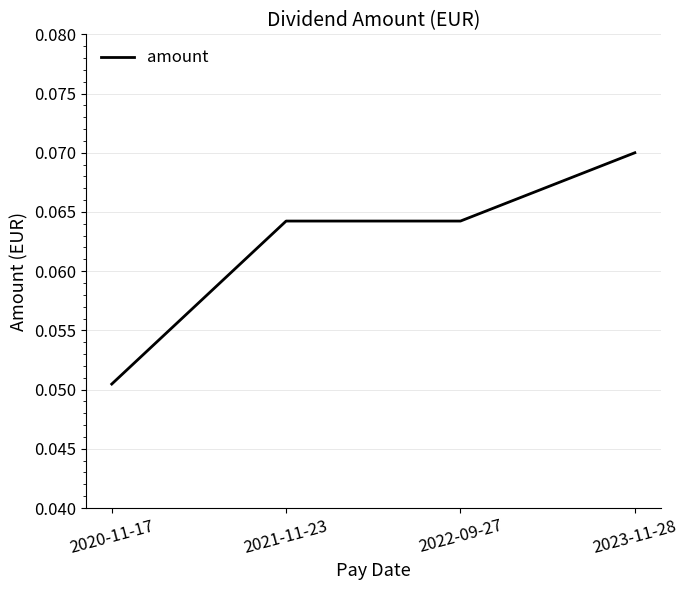

How many lines are shown in the chart?

1